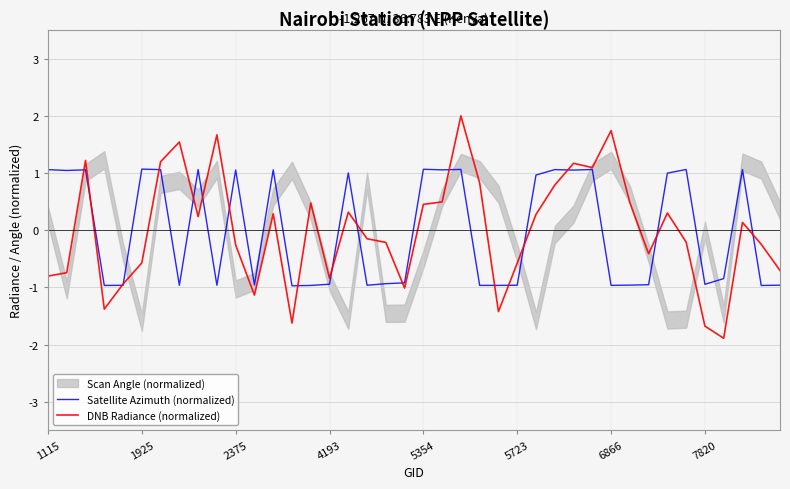

At which label is DNB Radiance (normalized) closest to 0?

37